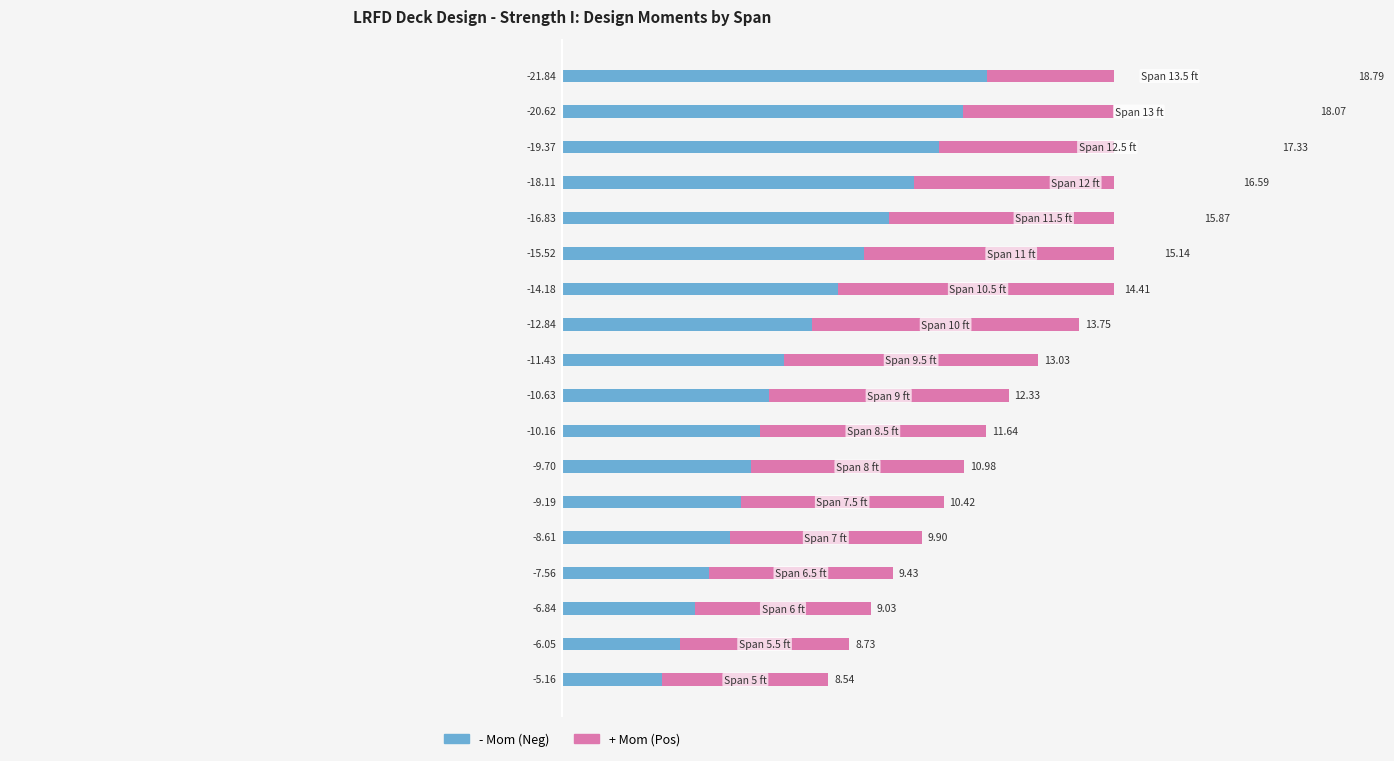

List the series in order of their overall mean, lowest first.

- Mom, + Mom